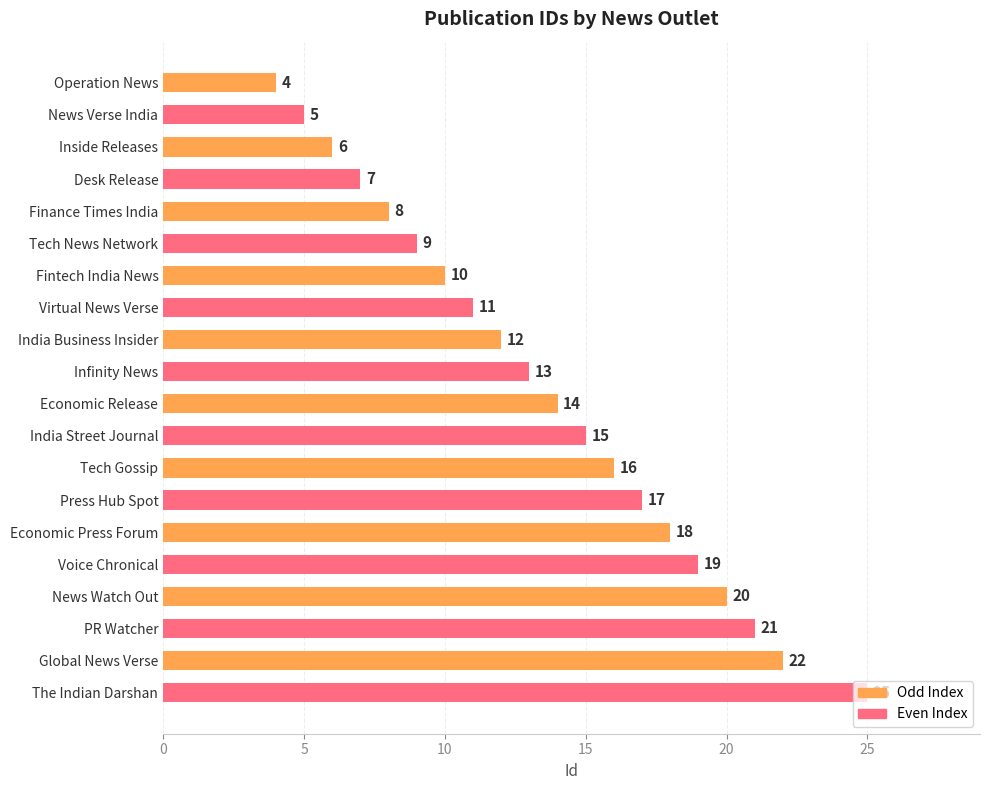

Are the bars grouped side by side (vs. stacked)?

No